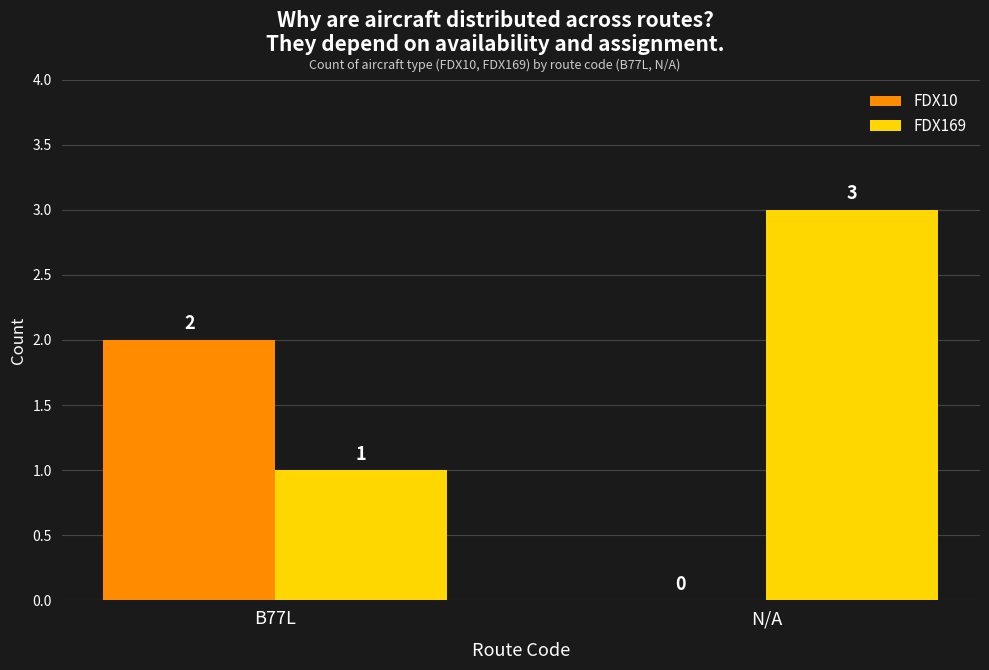

What is the greatest value displayed?

3